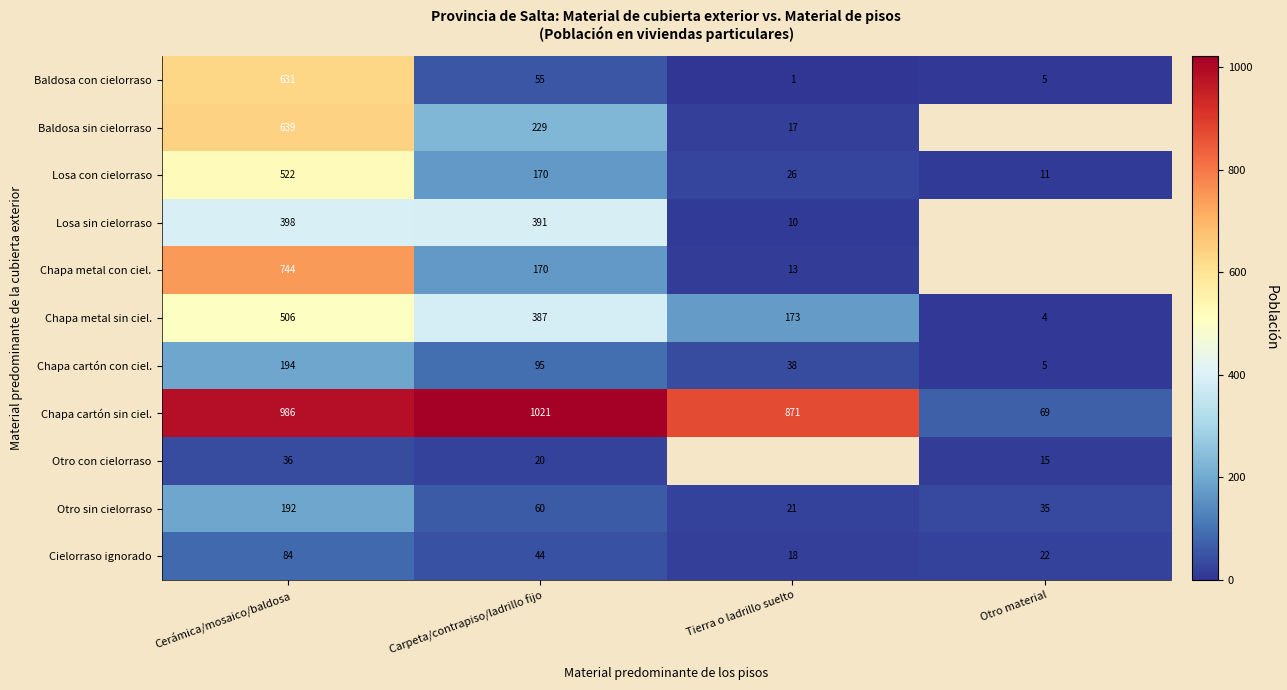

Count the number of data series in this chart.

11